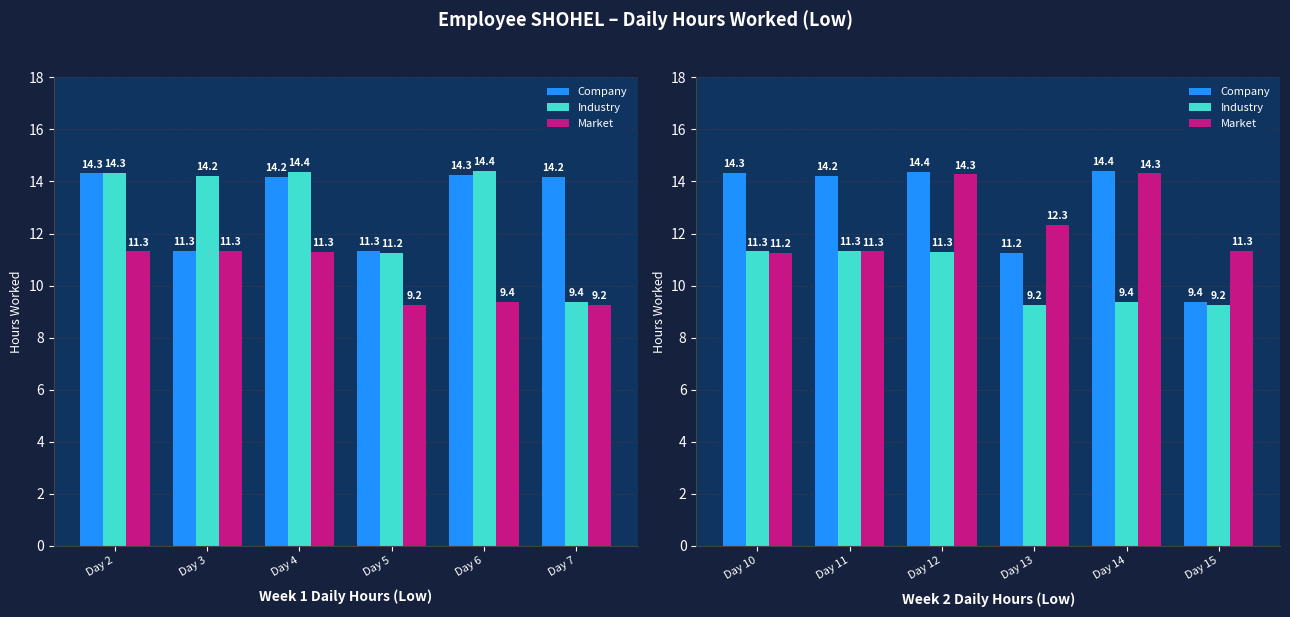

What is the difference between the second highest and minimum values in the Industry series?

2.1